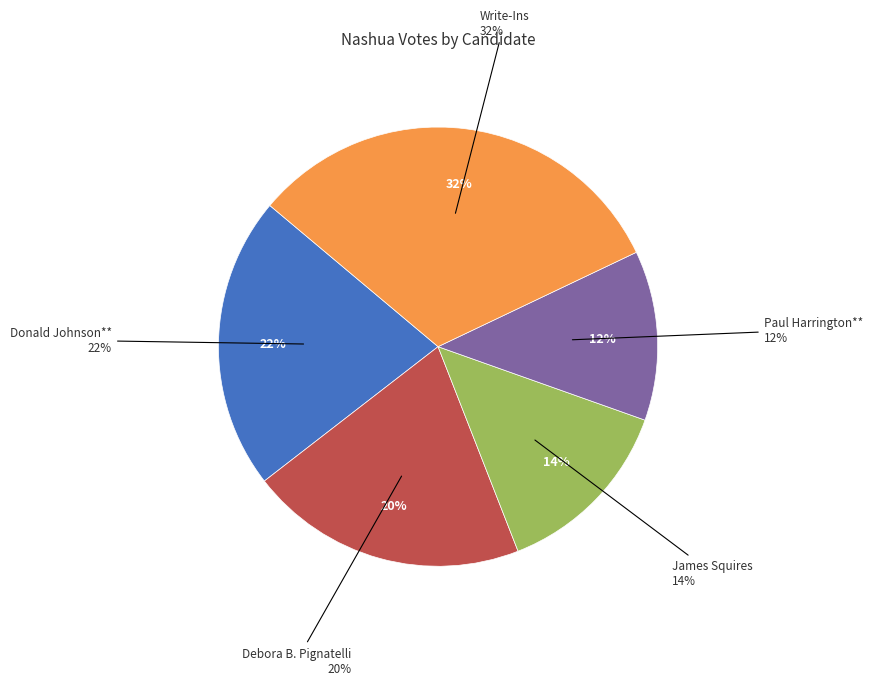

Is the sum of Donald Johnson** and Paul Harrington** greater than half?

No